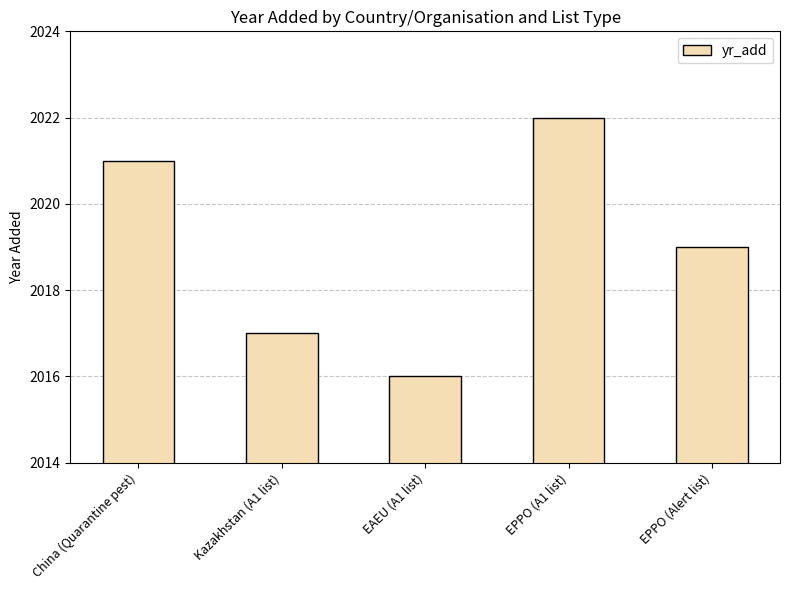

What position from the right is Kazakhstan (A1 list)?

4